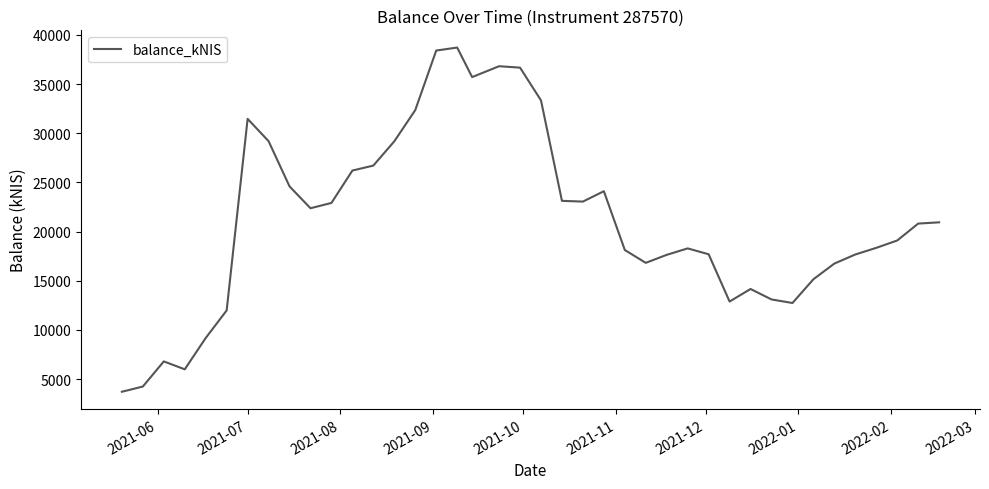

How many interior local valleys (lower than both neighbors) does the data have?

7